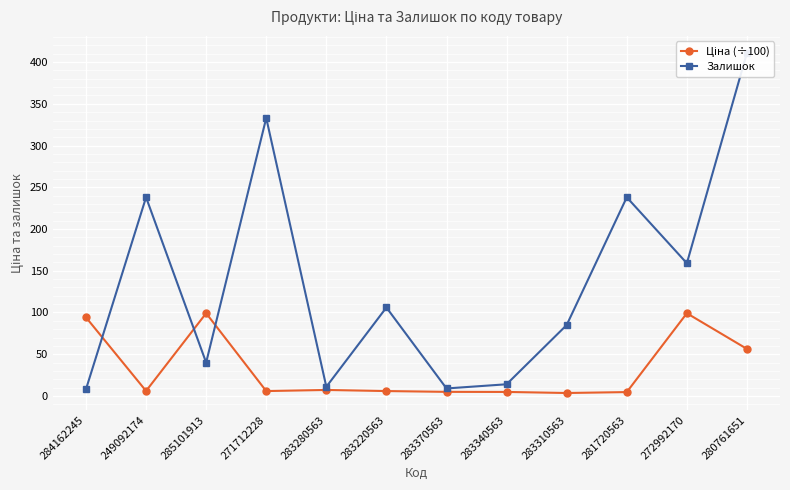

True or false: Залишок and Ціна (÷100) cross at least once.

True